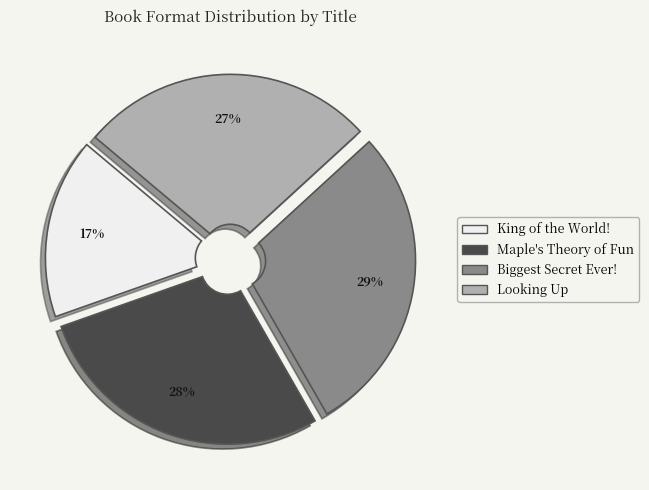

Combined, do Looking Up and King of the World! account for over 50%?

No